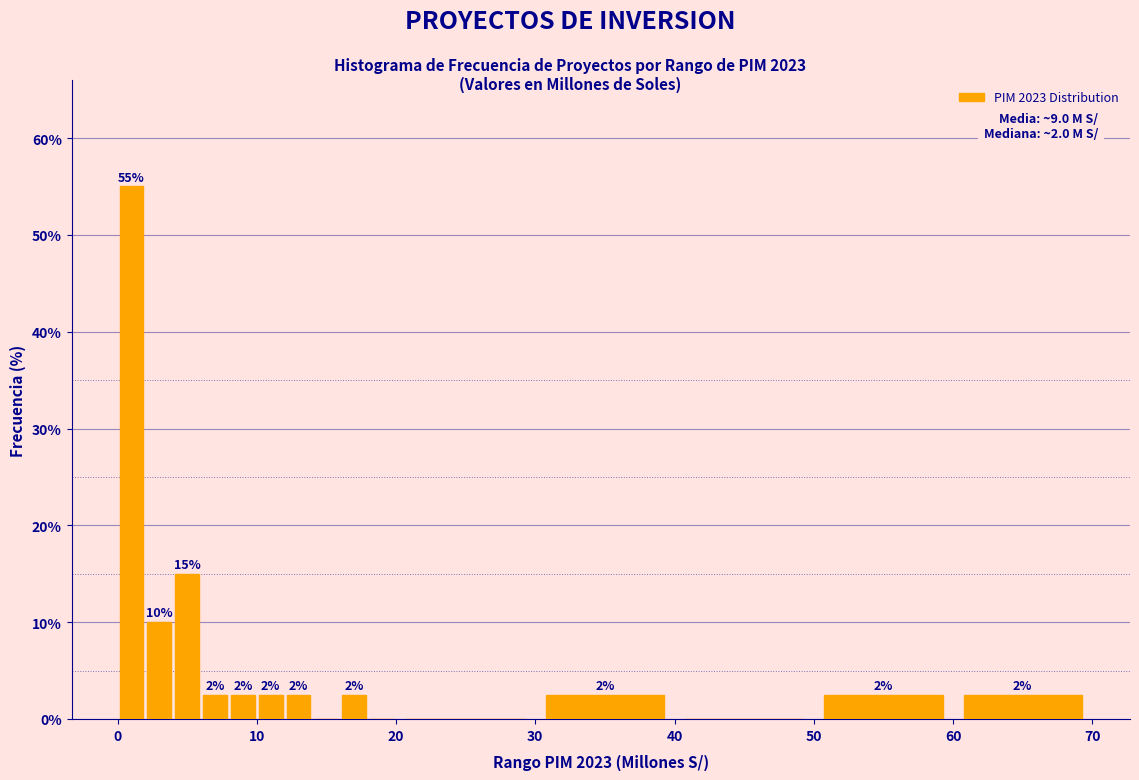

Around what value on the x-axis is the tallest bar? Give the approximate position of its centre, as read against the axis.

1